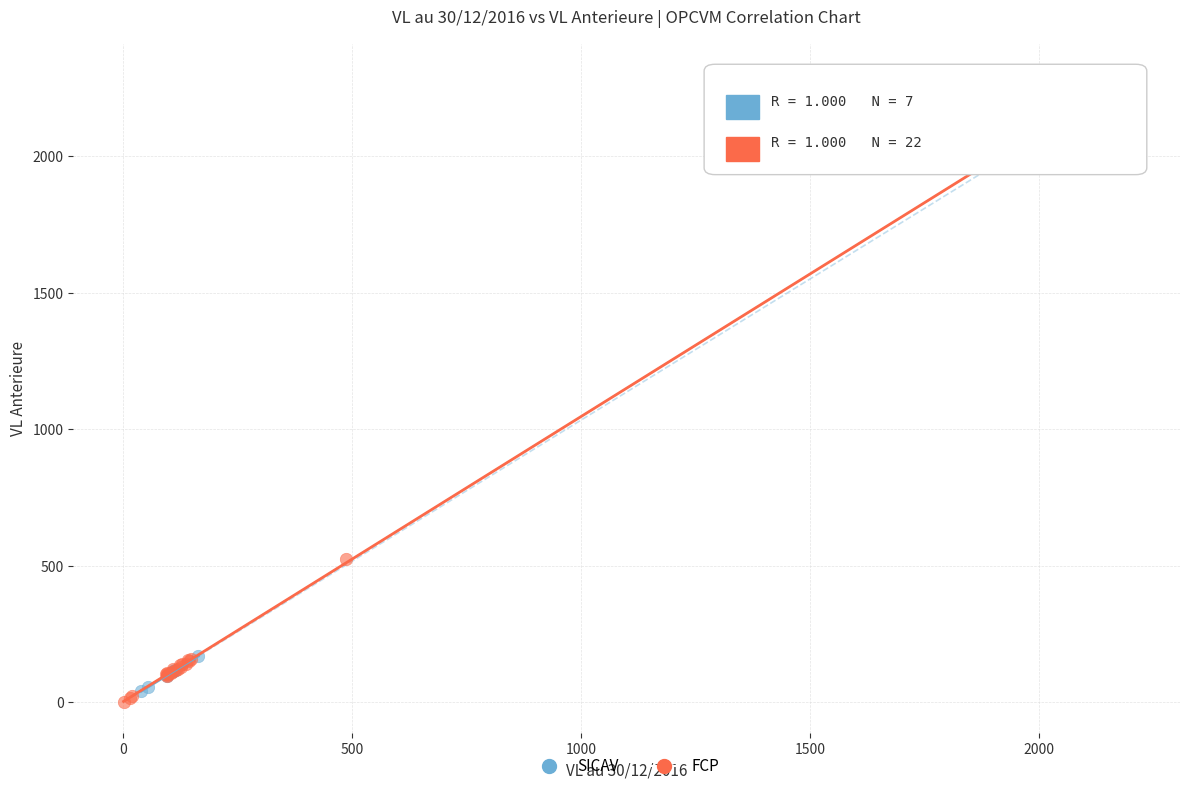

What are all the series names shown in the legend?

SICAV, FCP